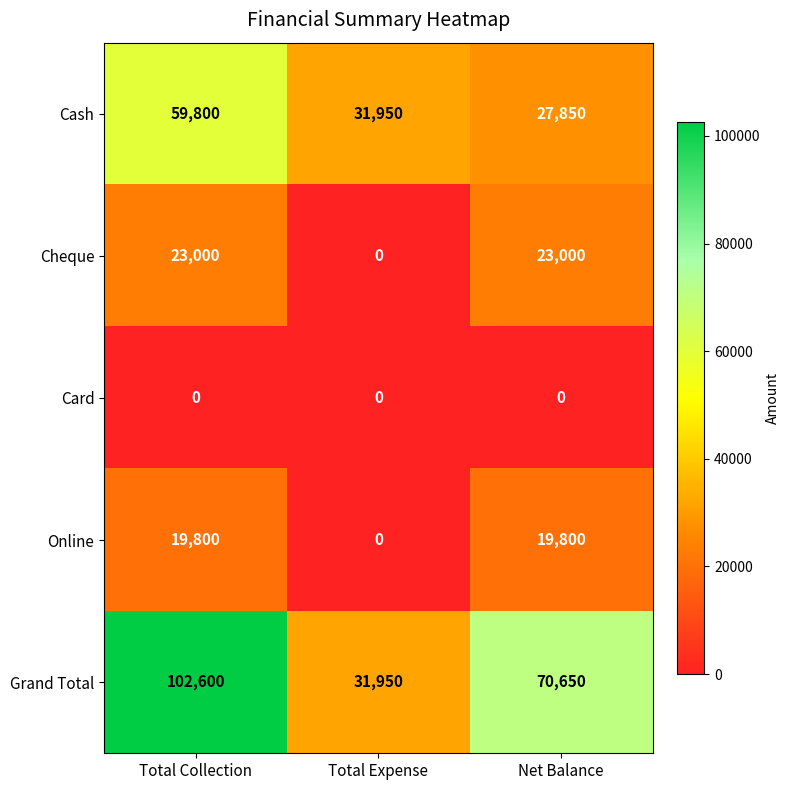

List the series in order of their peak value, lowest first.

Card, Online, Cheque, Cash, Grand Total